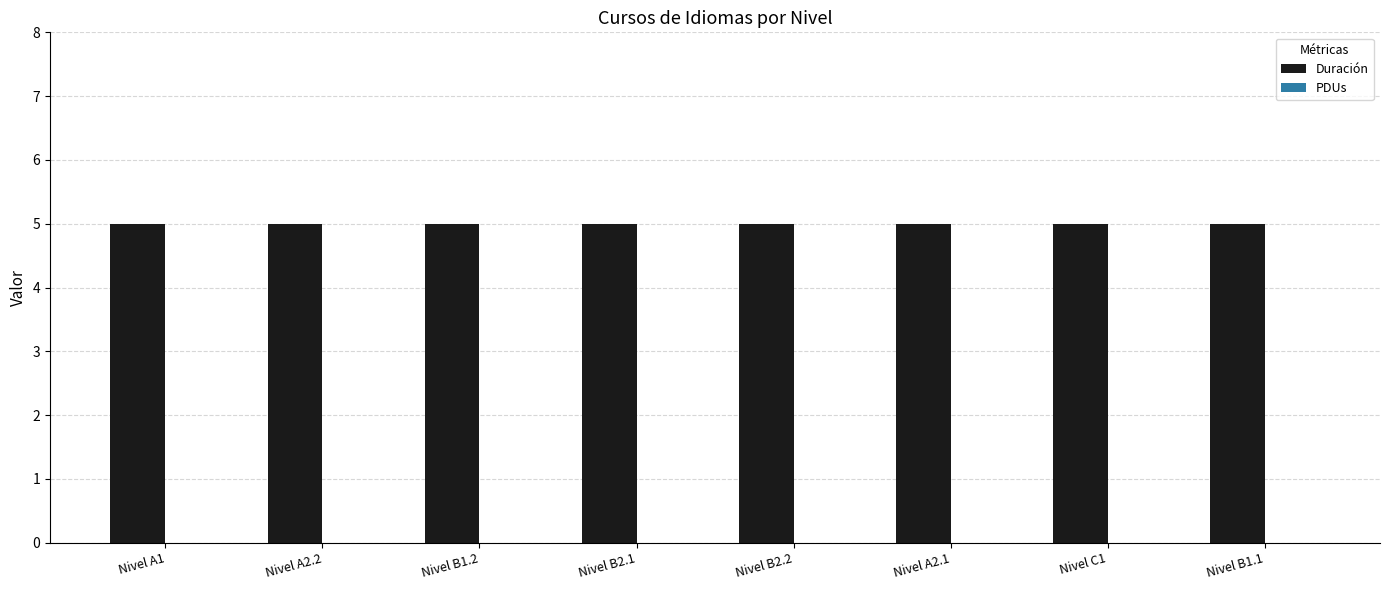

What are all the series names shown in the legend?

Duración, PDUs